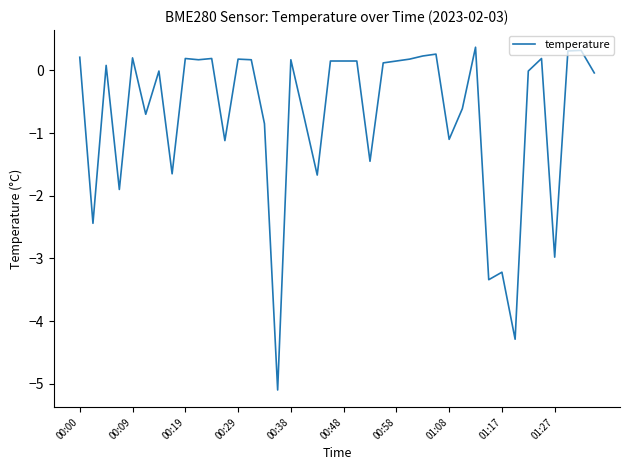

What is the greatest value displayed?

0.4